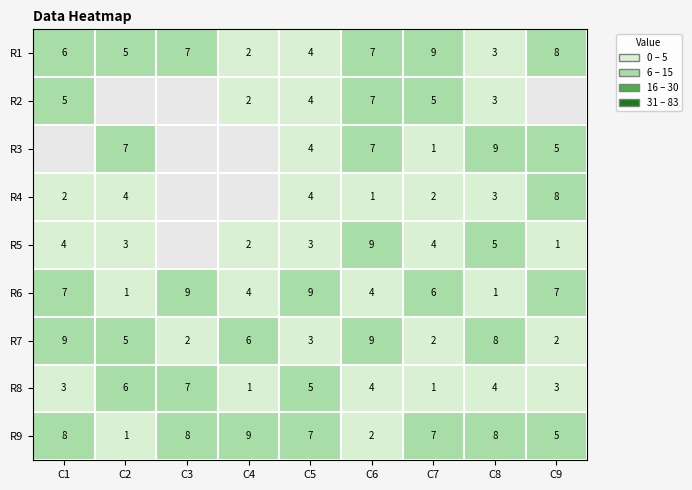

The value of R6 at C7 is 2.2. True or false?

False